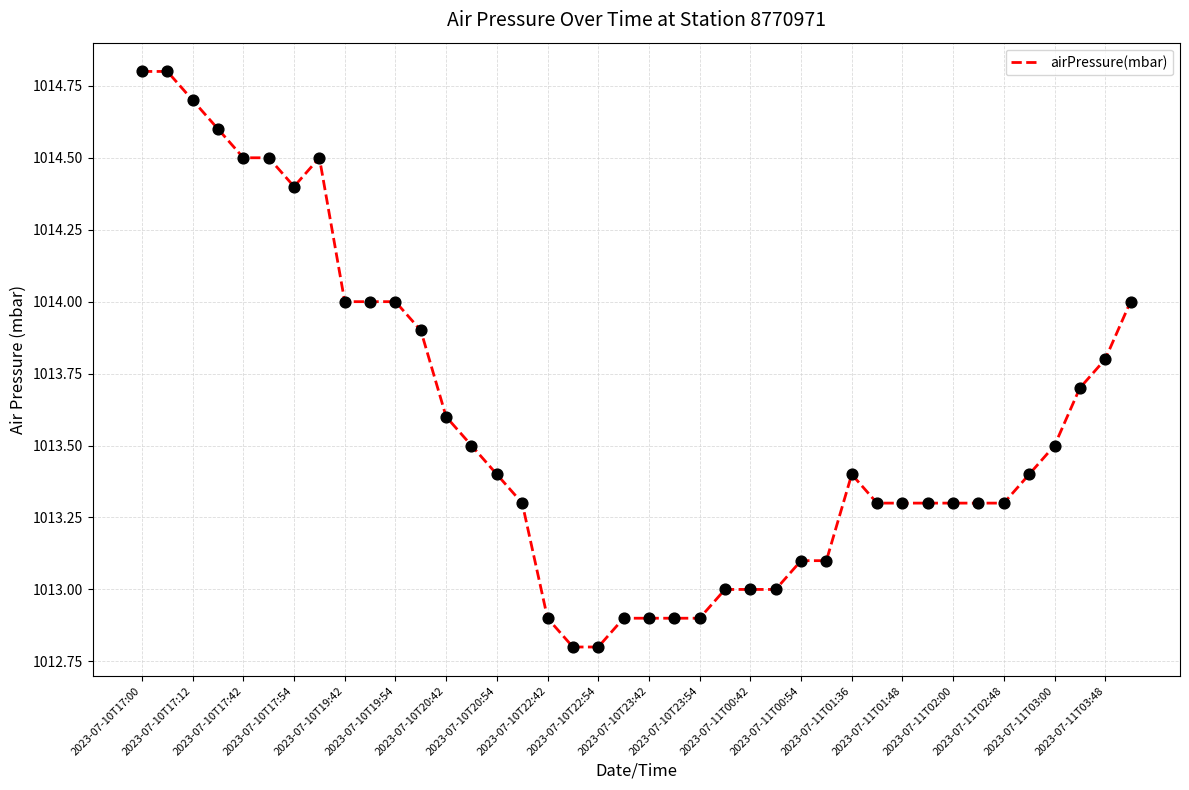

What is the maximum value shown in the chart?

1014.8